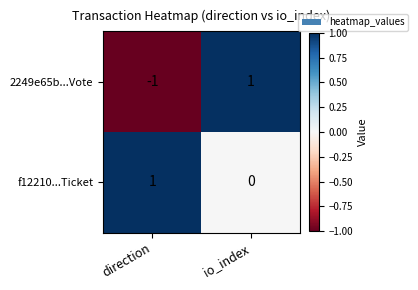

Which series has the largest total across all categories?

f12210...Ticket